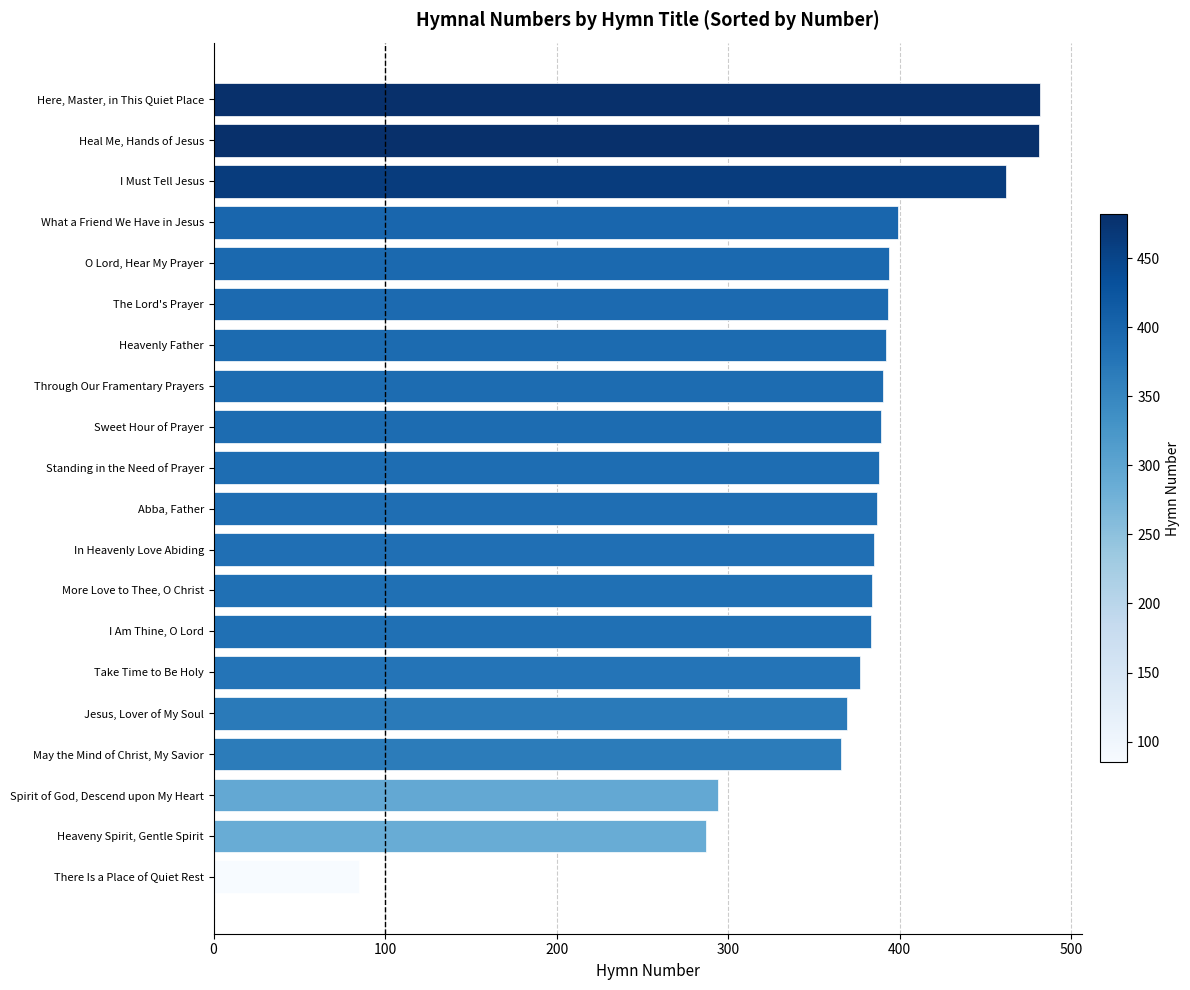

Which category has the lowest value across all series?

There Is a Place of Quiet Rest